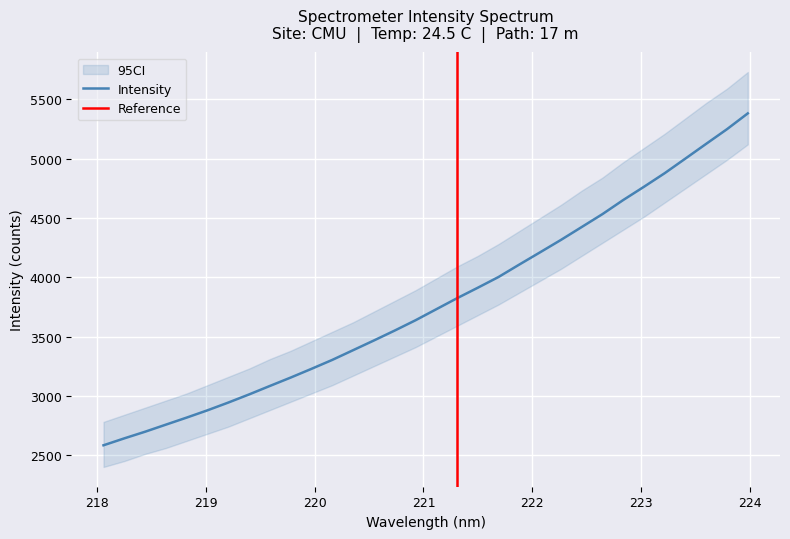

List the labels in order of value, largest first.

223.9802, 223.7895, 223.5987, 223.408, 223.2172, 223.0264, 222.8355, 222.6447, 222.4538, 222.263, 222.0721, 221.8812, 221.6902, 221.4993, 221.3083, 221.1174, 220.9264, 220.7354, 220.5444, 220.3533, 220.1623, 219.9712, 219.7801, 219.589, 219.3979, 219.2067, 219.0156, 218.8244, 218.6332, 218.442, 218.2508, 218.0596